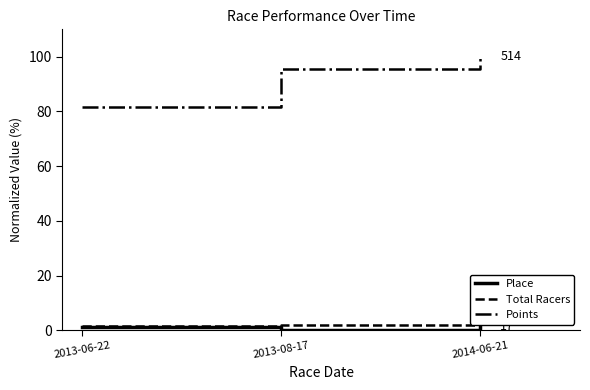

How many distinct data groups are displayed?

3